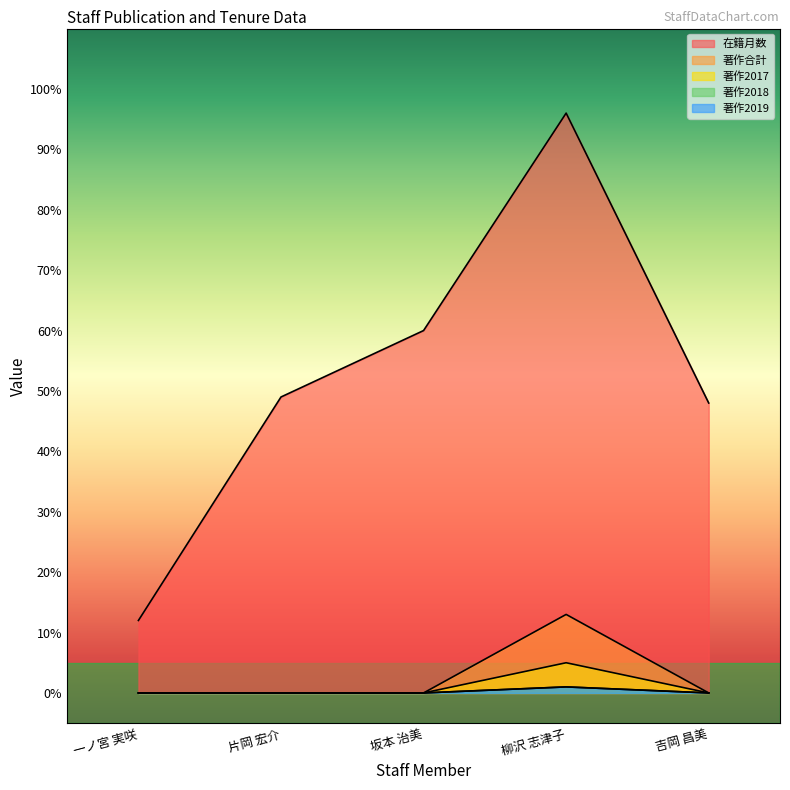

Where is 著作2018 nearest to the value 0?

一ノ宮 実咲